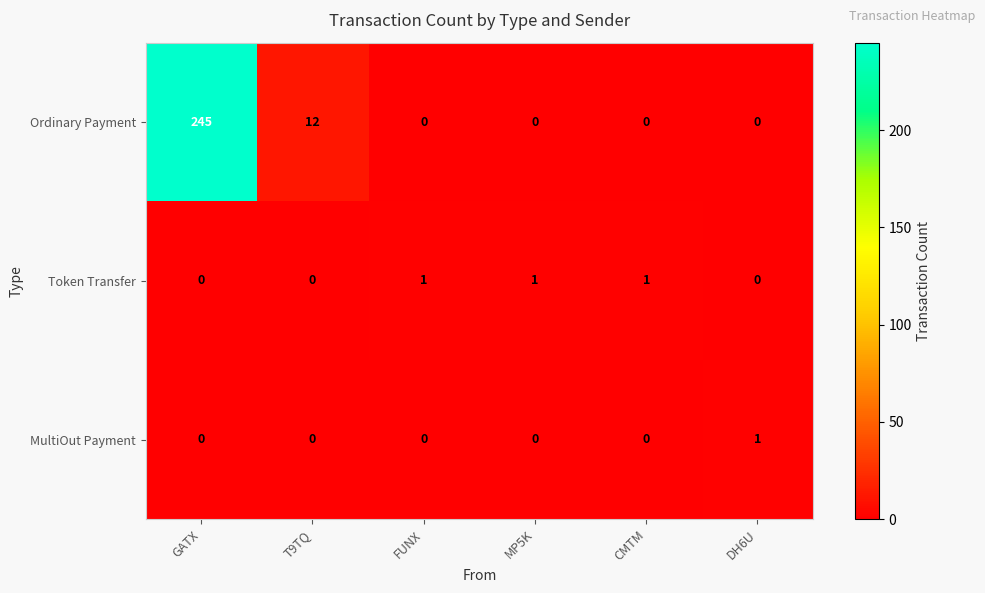

Reading left to right, extract all data points from this chart.

Ordinary Payment: GATX=245	T9TQ=12	FUNX=0	MP5K=0	CMTM=0	DH6U=0
Token Transfer: GATX=0	T9TQ=0	FUNX=1	MP5K=1	CMTM=1	DH6U=0
MultiOut Payment: GATX=0	T9TQ=0	FUNX=0	MP5K=0	CMTM=0	DH6U=1